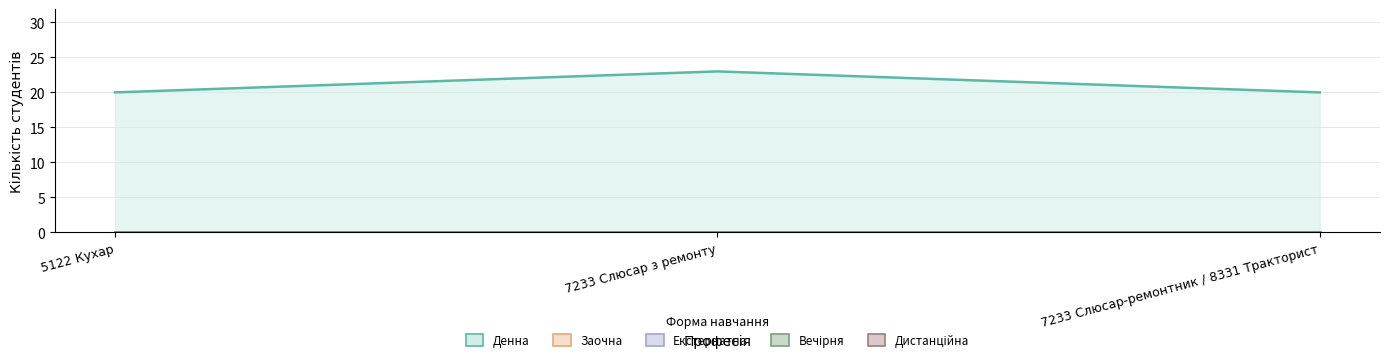

Between 5122 Кухар and 7233 Слюсар з ремонту, which series saw the biggest shift?

Денна